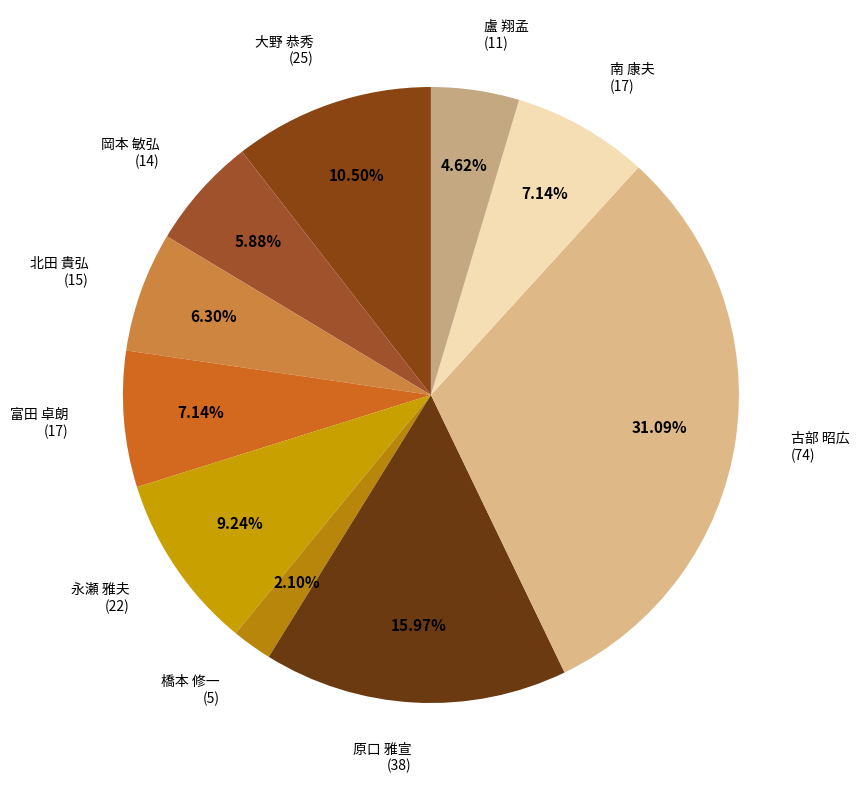

Is 岡本 敏弘 (14) the majority of the pie?

No